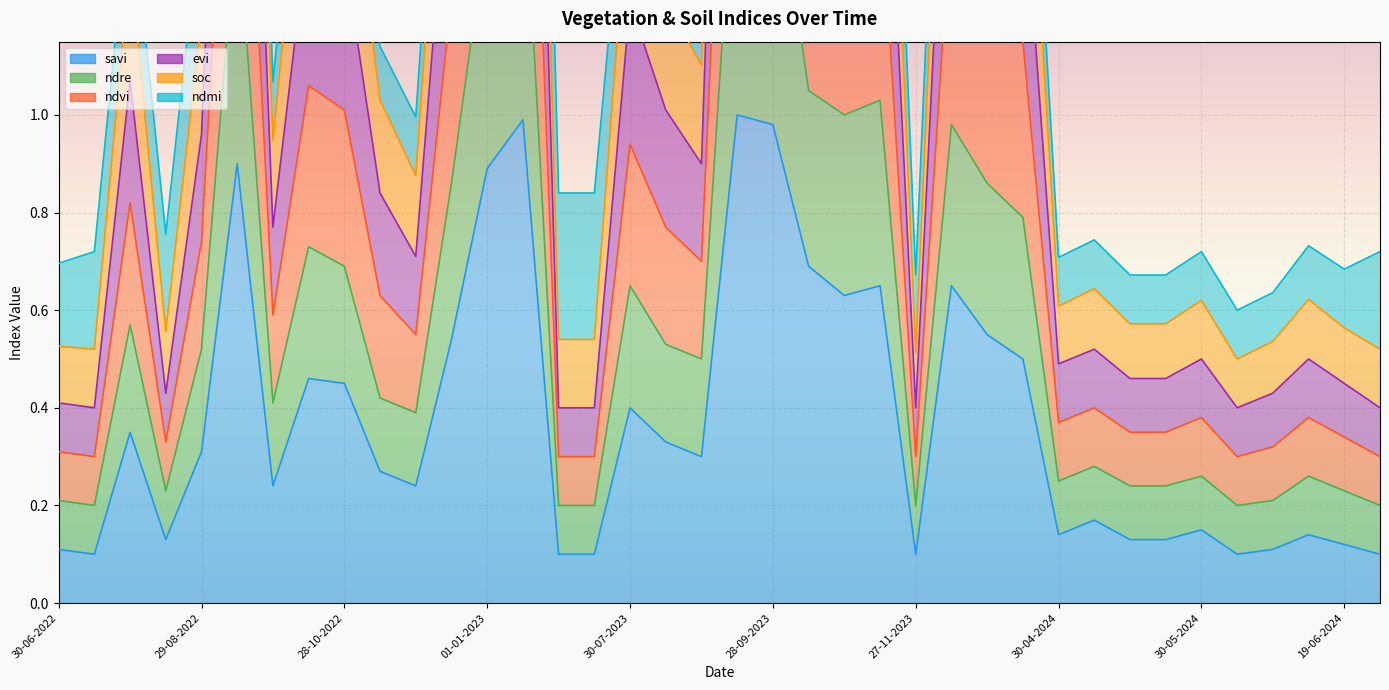

Is the value of ndvi at 05-05-2024 greater than the value of ndre at 14-06-2024?

Yes